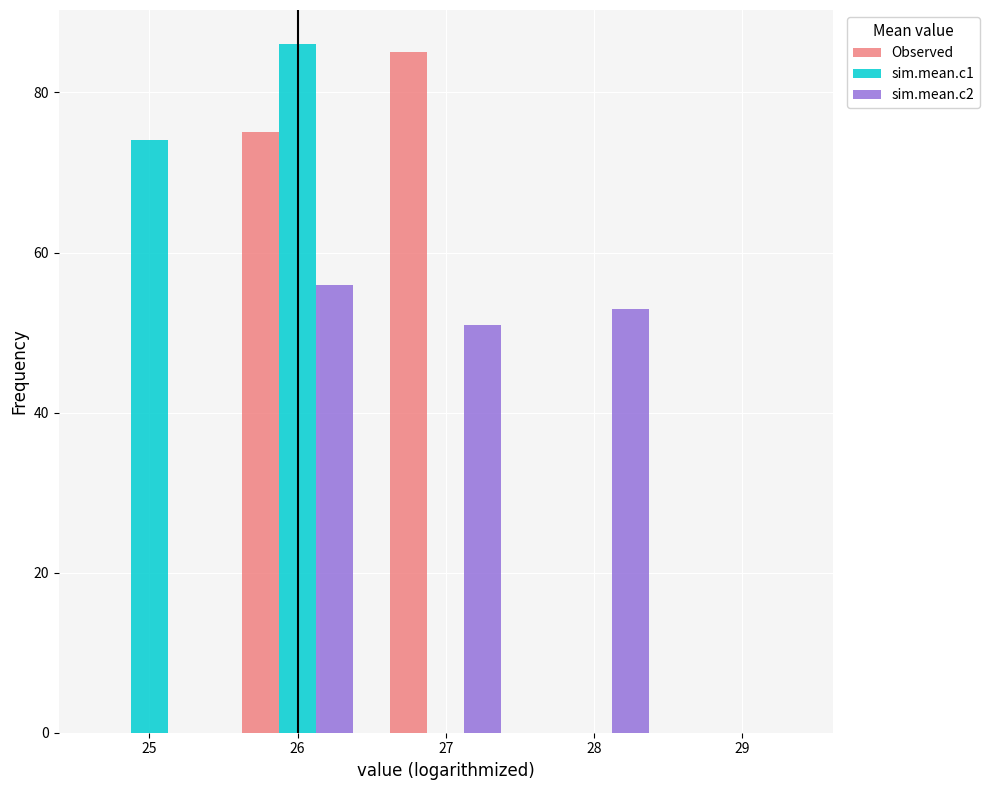

Reading left to right, transcribe this chart: for each range on the x-axis, give the height of each series' bar. The values are not printed on the chart, so give them approximately, as read against the axis.

24.5 to 25.5: Observed=0	sim.mean.c1=74	sim.mean.c2=0
25.5 to 26.5: Observed=76	sim.mean.c1=86	sim.mean.c2=56
26.5 to 27.5: Observed=86	sim.mean.c1=0	sim.mean.c2=52
27.5 to 28.5: Observed=0	sim.mean.c1=0	sim.mean.c2=54
28.5 to 29.5: Observed=0	sim.mean.c1=0	sim.mean.c2=0